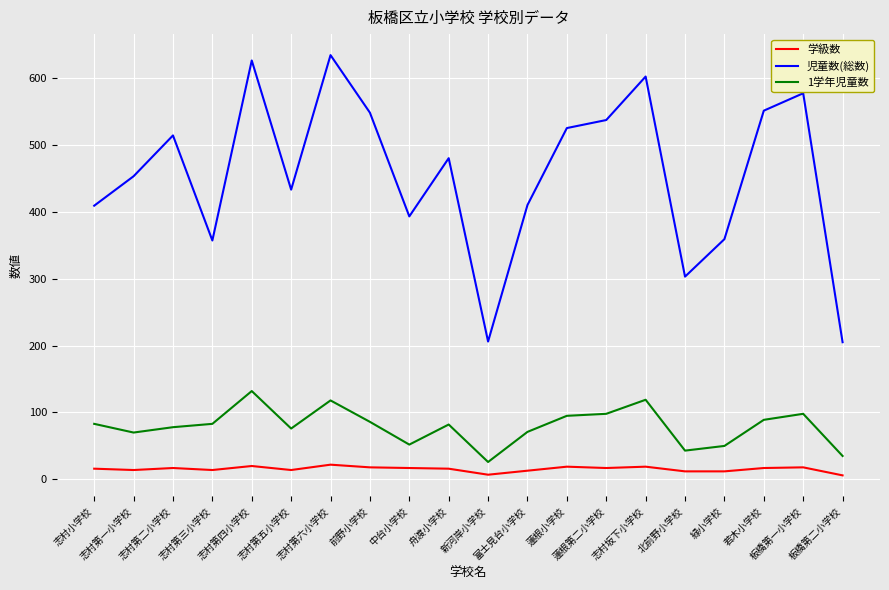

What is the highest value of the 児童数(総数) series?

634